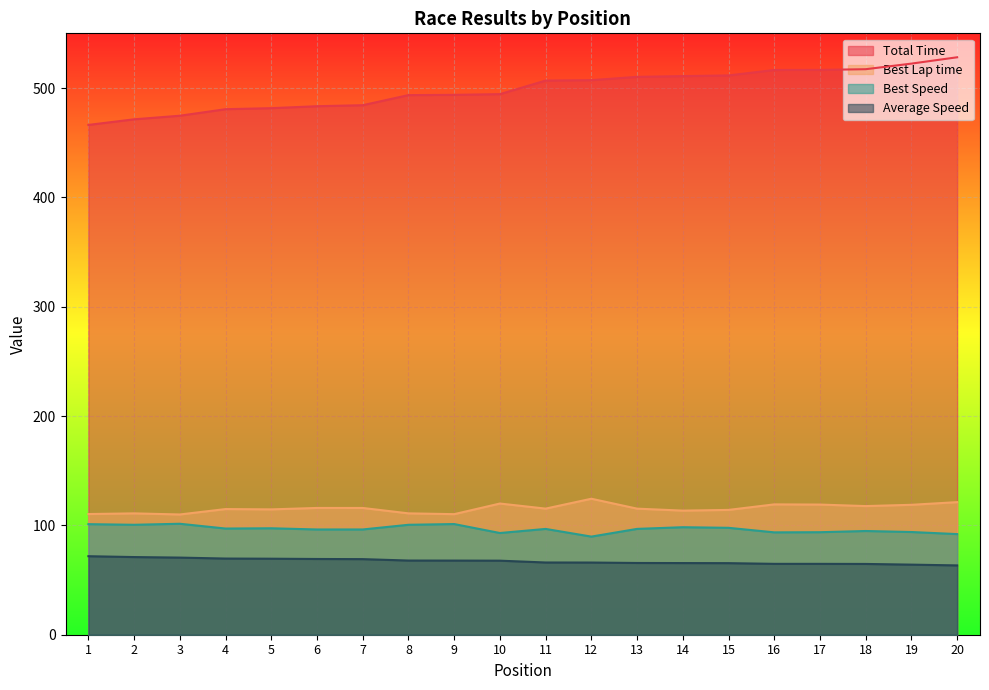

How many lines are shown in the chart?

4